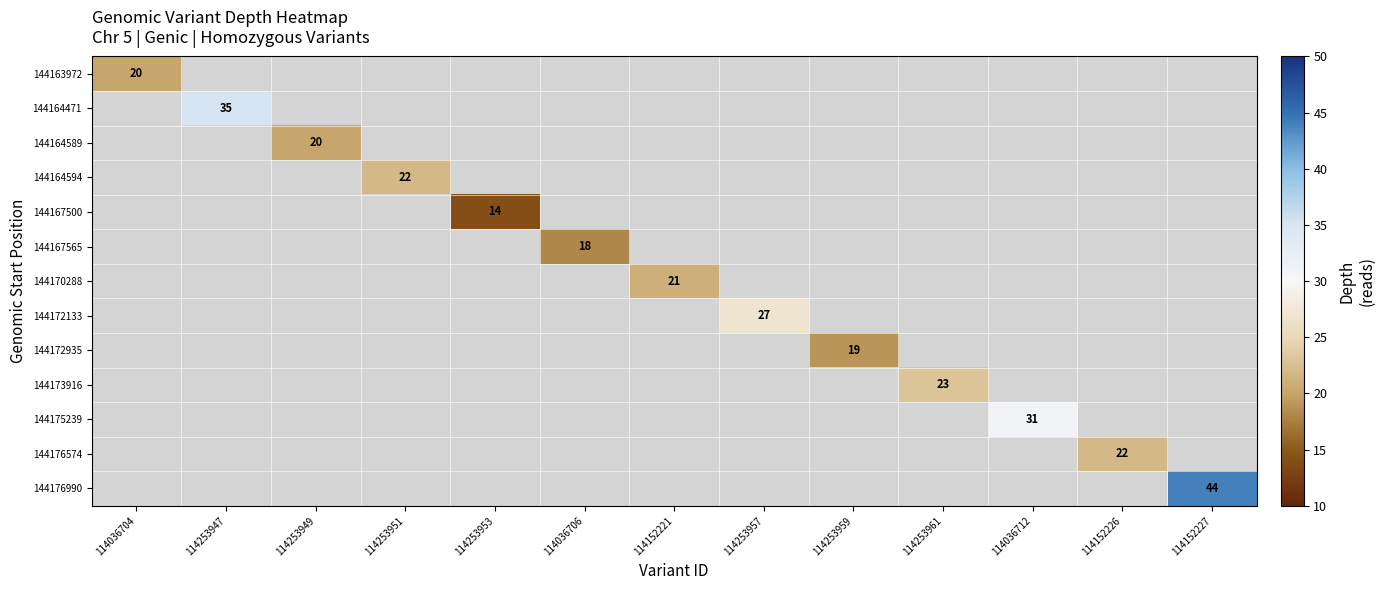

True or false: 144172935 has a value of 19 at 114253959.

True